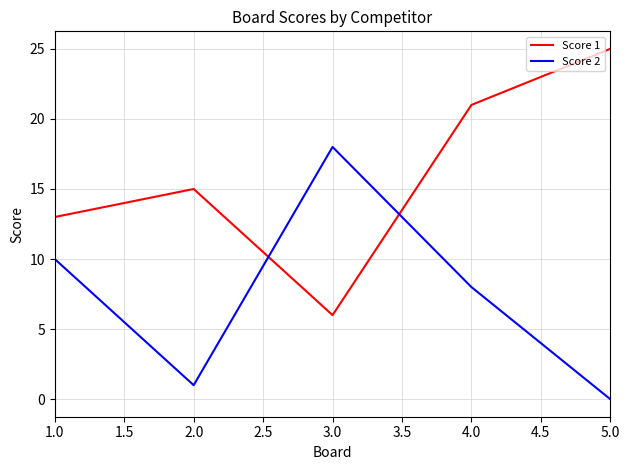

What position from the right is 4.0?

2